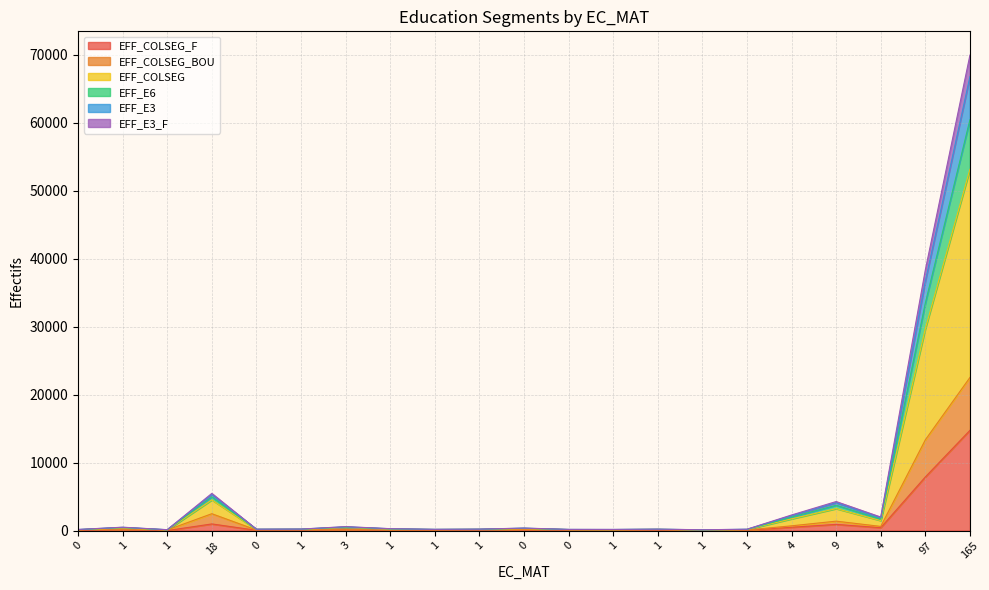

At which label is EFF_COLSEG closest to 35020?

97